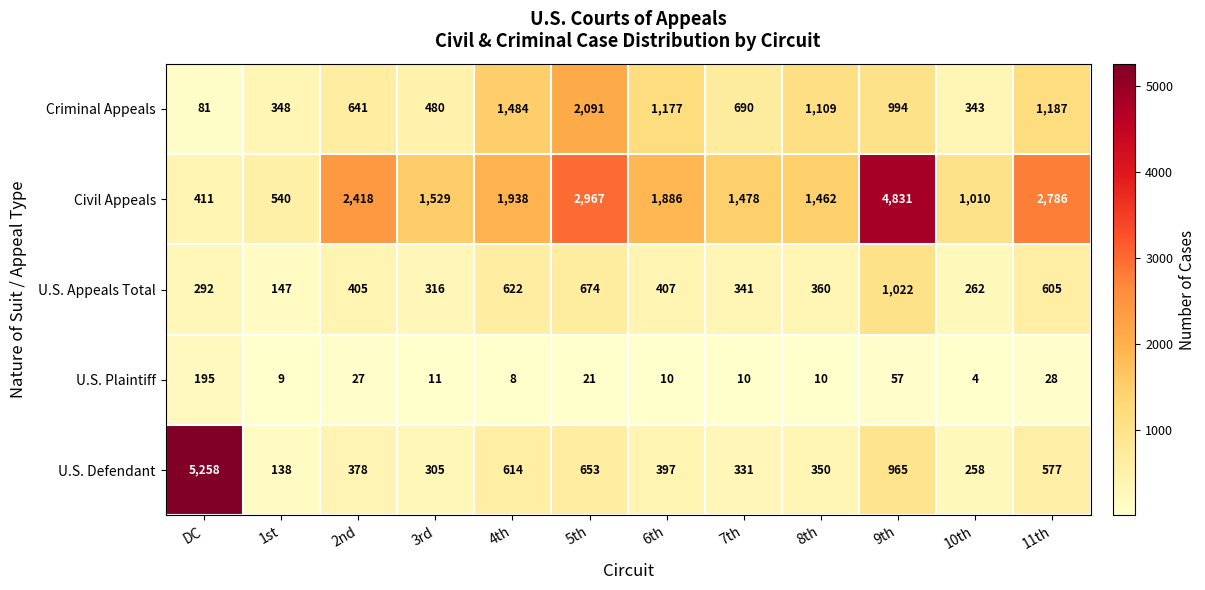

What is the maximum value shown in the chart?

5258